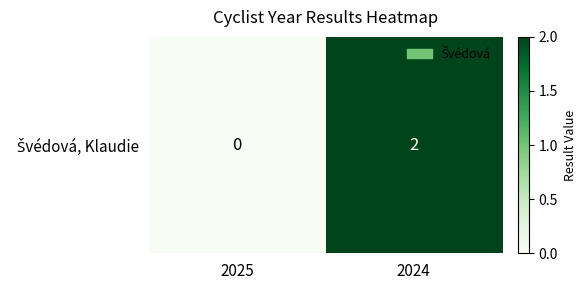

Reading left to right, what are all the values shown in this chart?

0	2